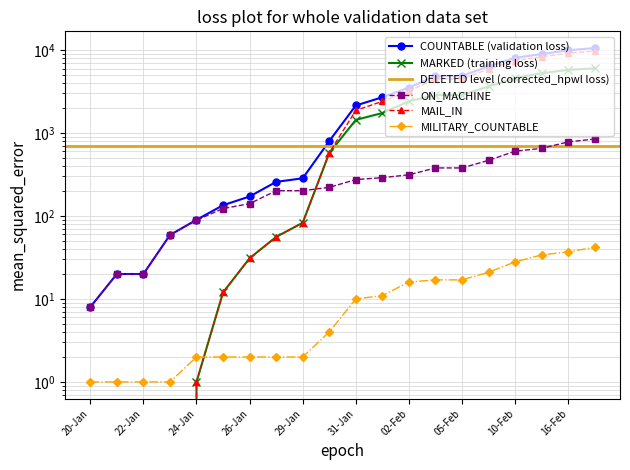

Between 30-Jan and 26-Jan, which is larger?

30-Jan